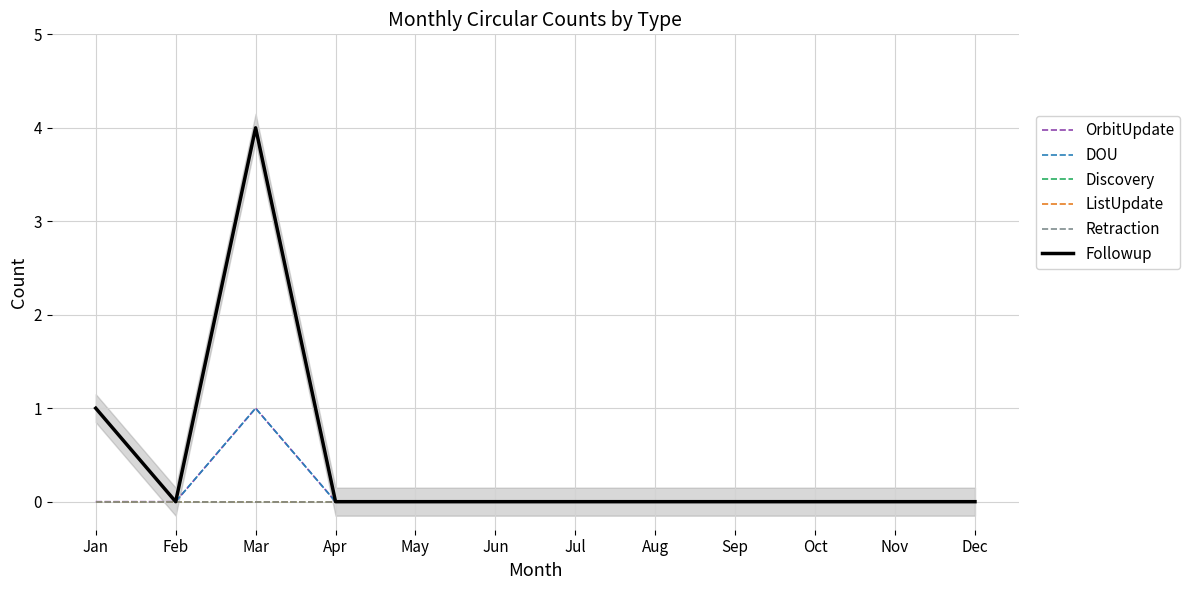

True or false: DOU and Followup intersect in this chart.

False